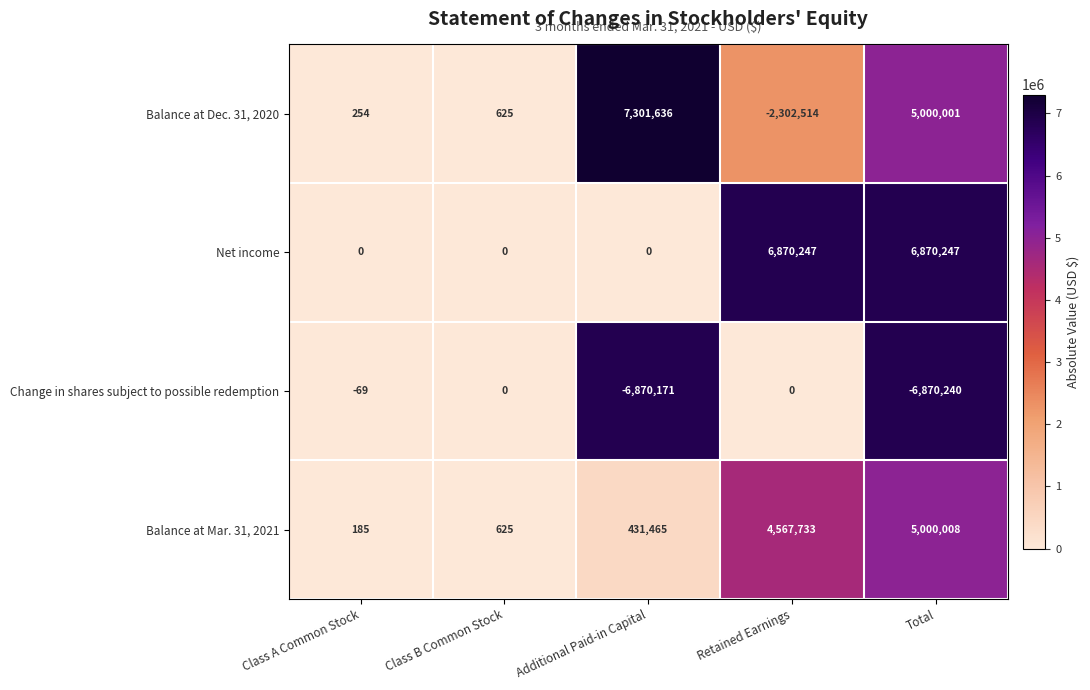

Count the number of data series in this chart.

4